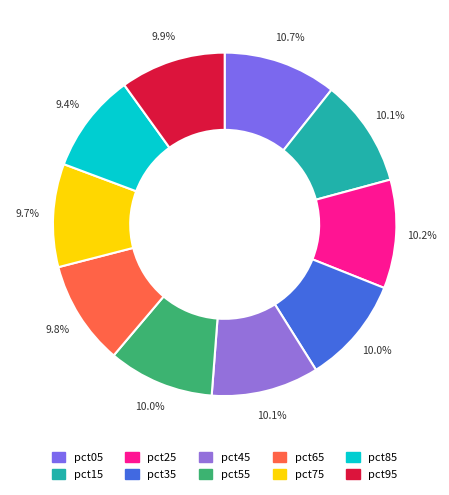

To the nearest percent, what is the difference between the largest and smallest slice percentages?

1%